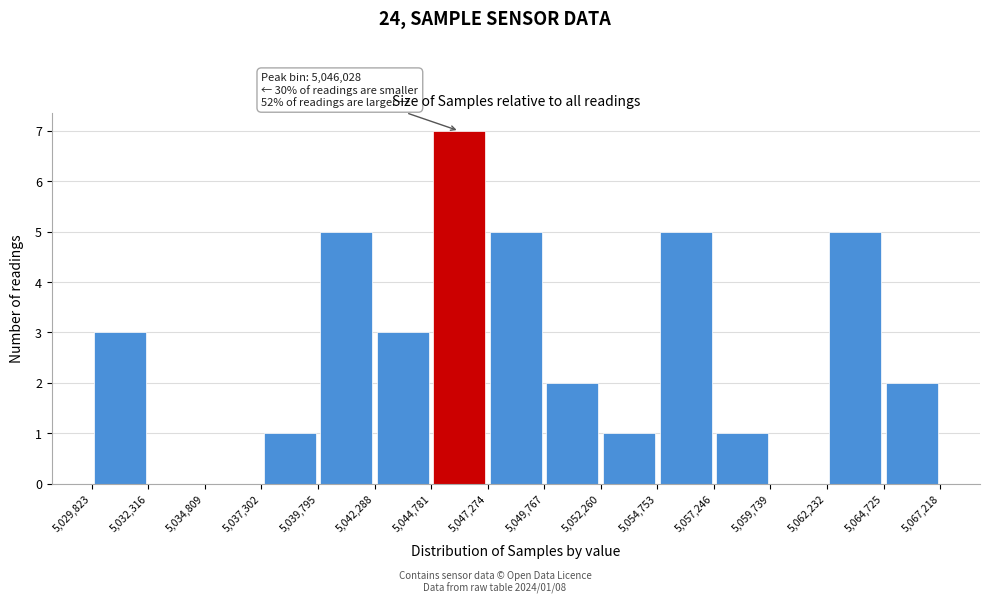

Which range on the x-axis has the tallest bar?

5,044,781 to 5,047,274